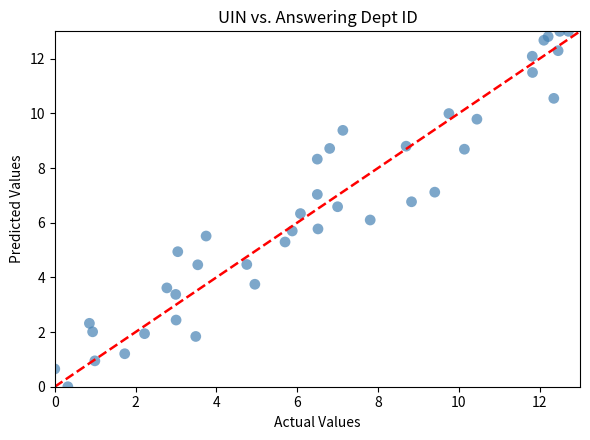

What is the range of Y values (max minus min)?

13.0